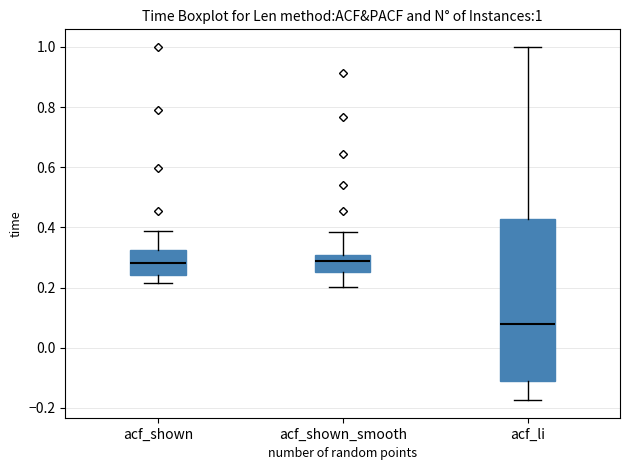

Which box is the tallest, from its lower edge to its upper edge?

acf_li